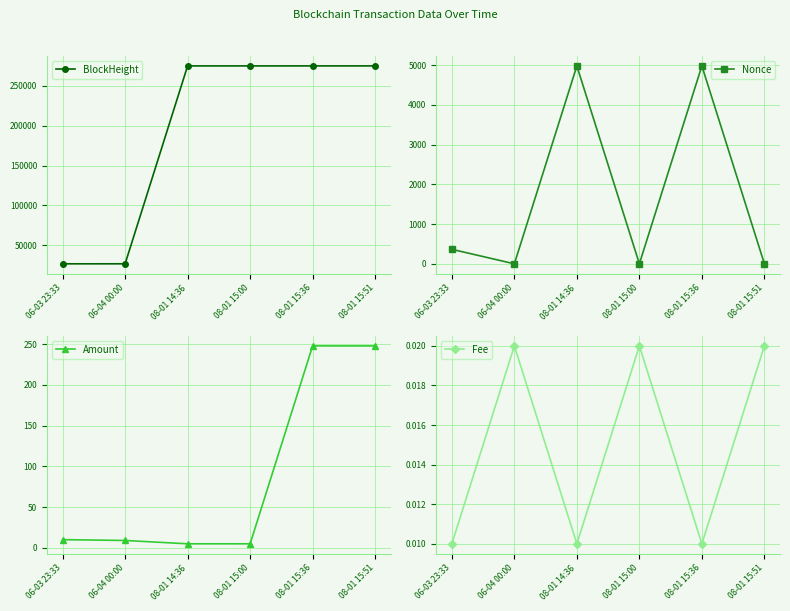

What is the label of the 3rd point from the left?

08-01 14:36